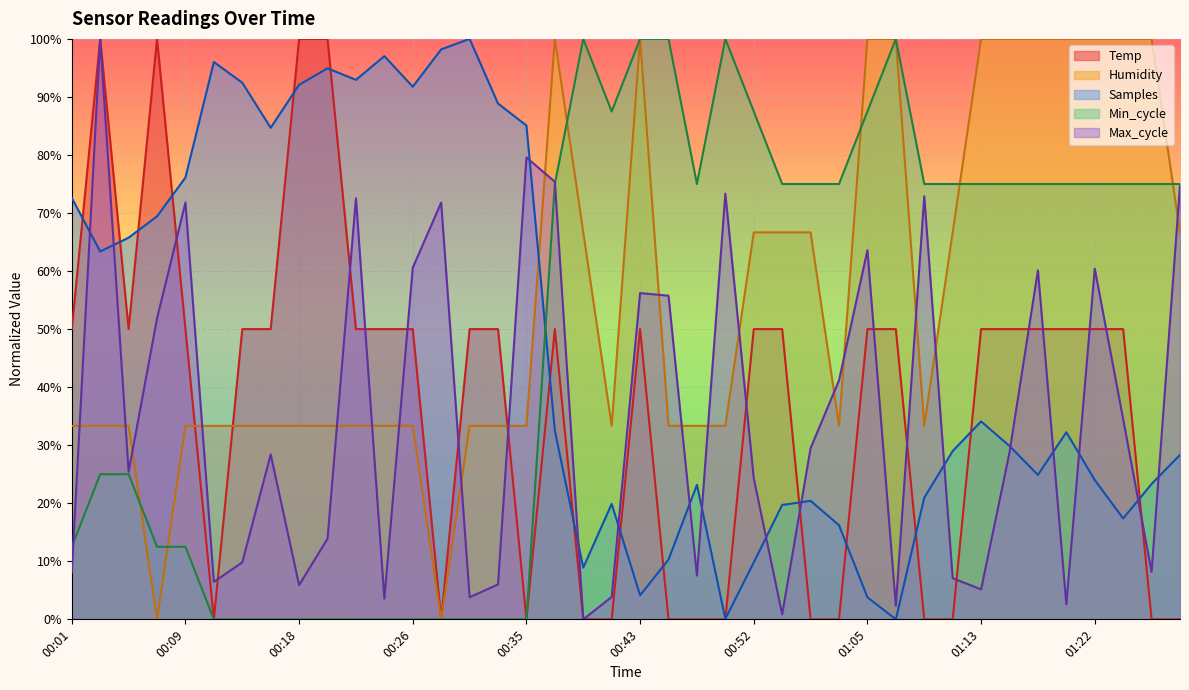

Between which two adjacent categories do Humidity and Temp first intersect?

00:09 and 00:11